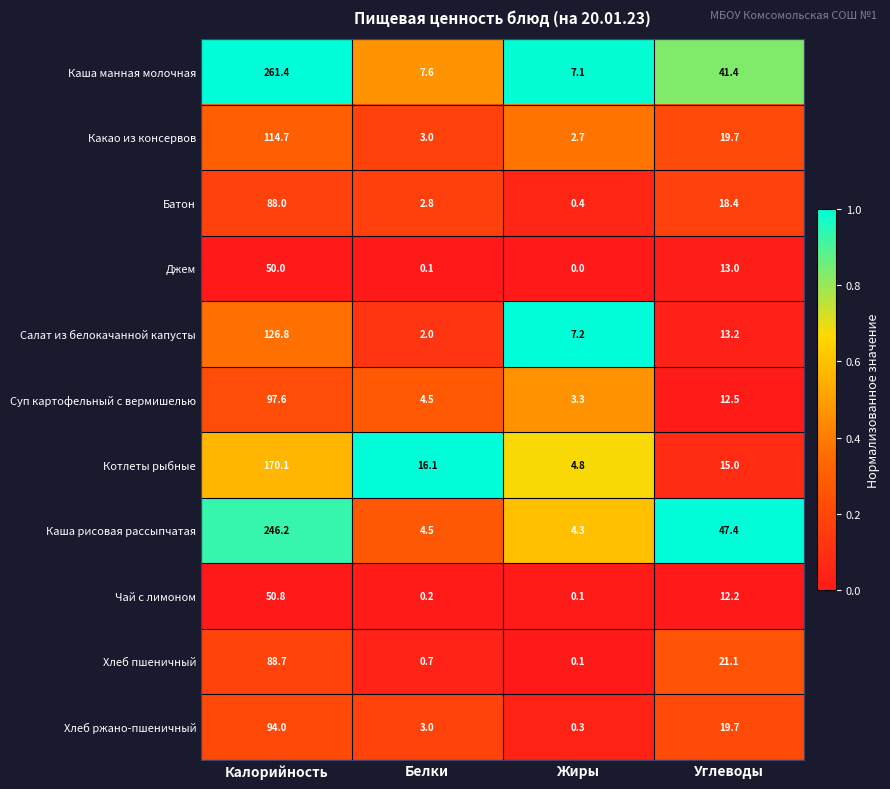

List the labels in order of Салат из белокачанной капусты value, smallest first.

Белки, Жиры, Углеводы, Калорийность